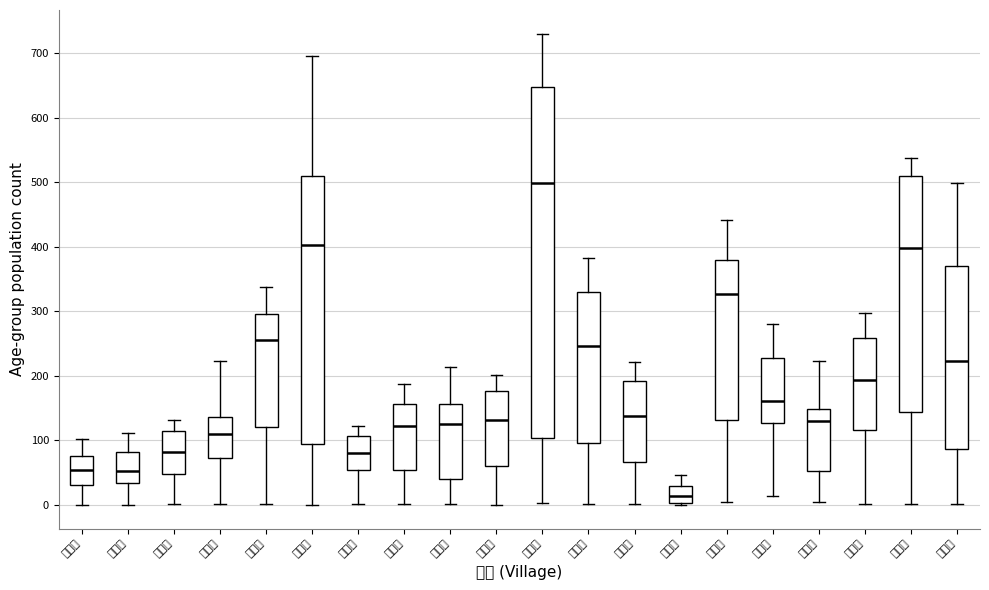

Comparing the boxes themselves (not the whiskers), which one is the tallest?

竹圍里